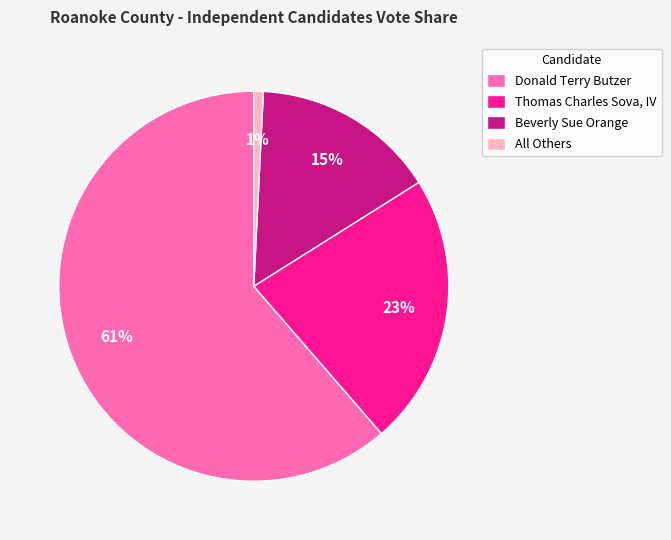

To the nearest percent, what is the combined percentage of Thomas Charles Sova, IV and Donald Terry Butzer?

84%